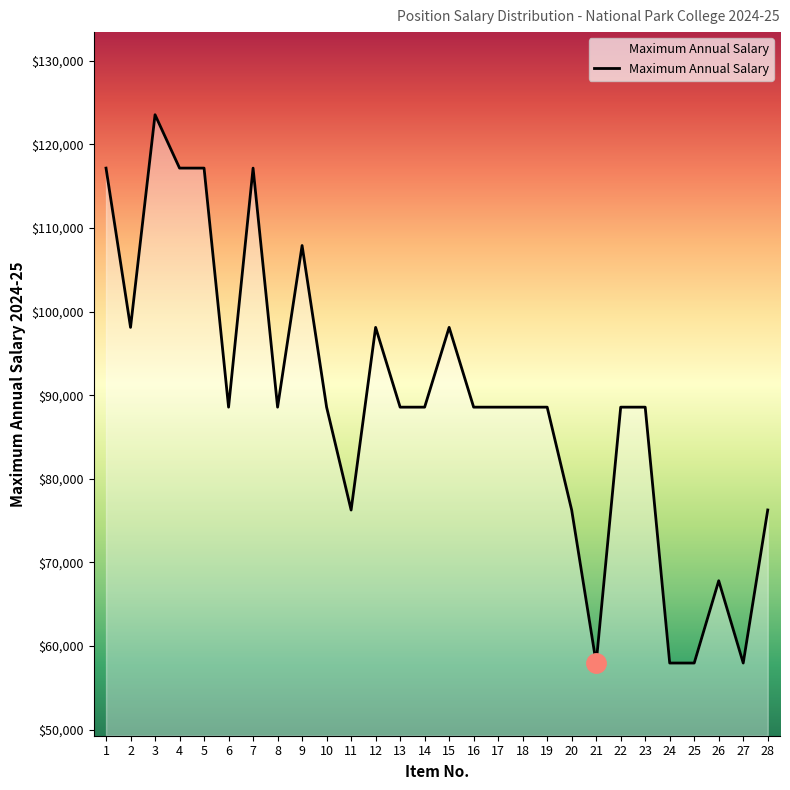

What is the difference between the maximum and minimum values?

65594.1